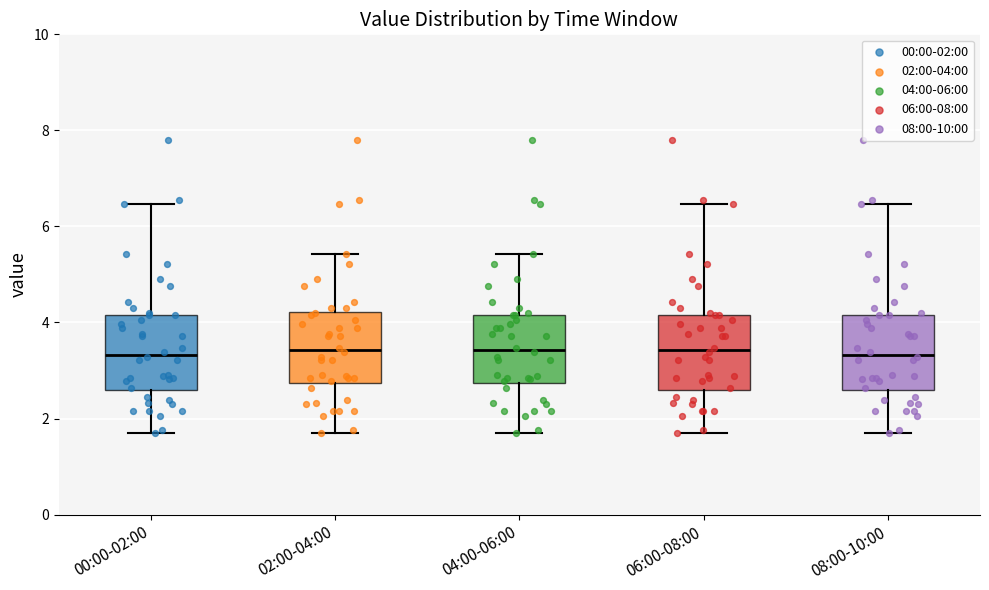

Where is the lower edge of the box for 00:00-02:00 on the y-axis? The values are not printed on the chart, so give them approximately, as read against the axis.

2.6